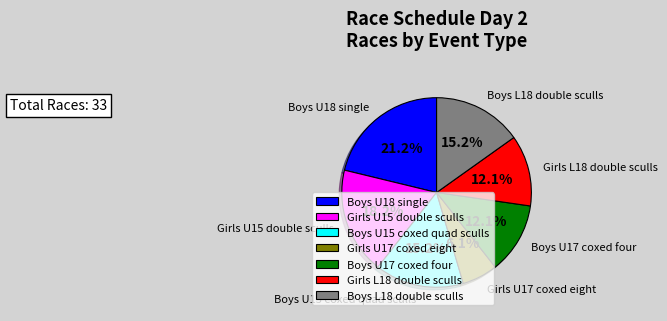

Approximately how many times larger is the value at Boys U15 coxed quad sculls compared to Boys L18 double sculls?

1.0